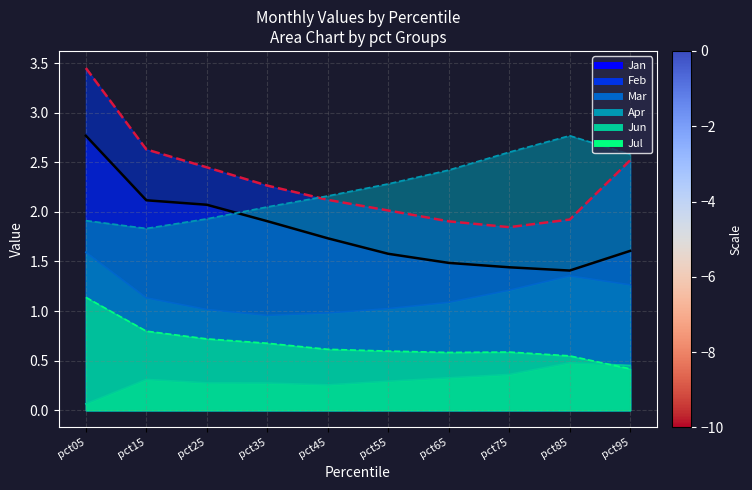

True or false: Apr and Jan cross at least once.

True